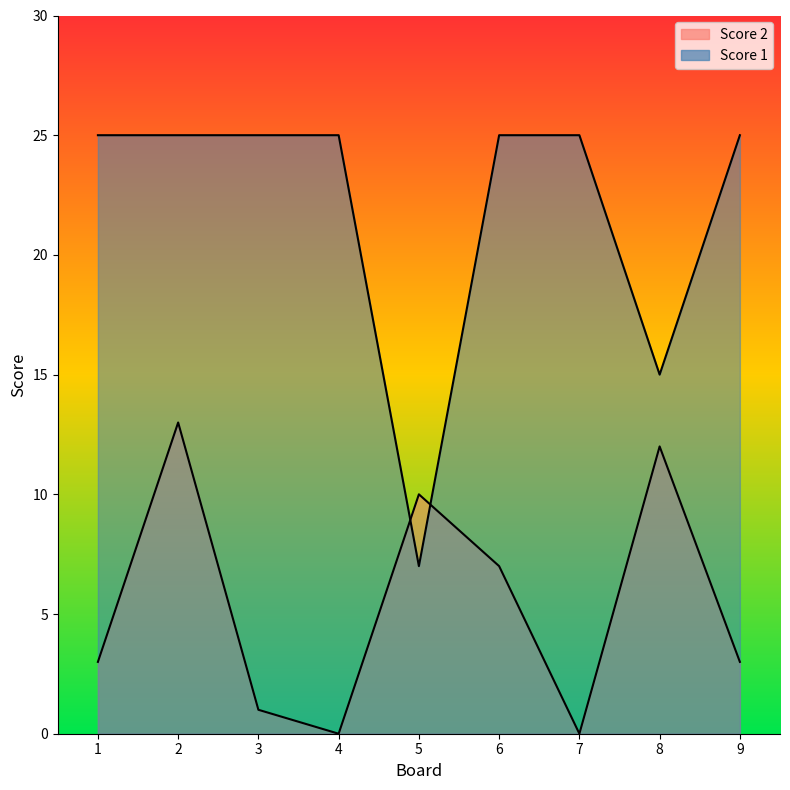

Which category has the lowest value in the Score 1 series?

5